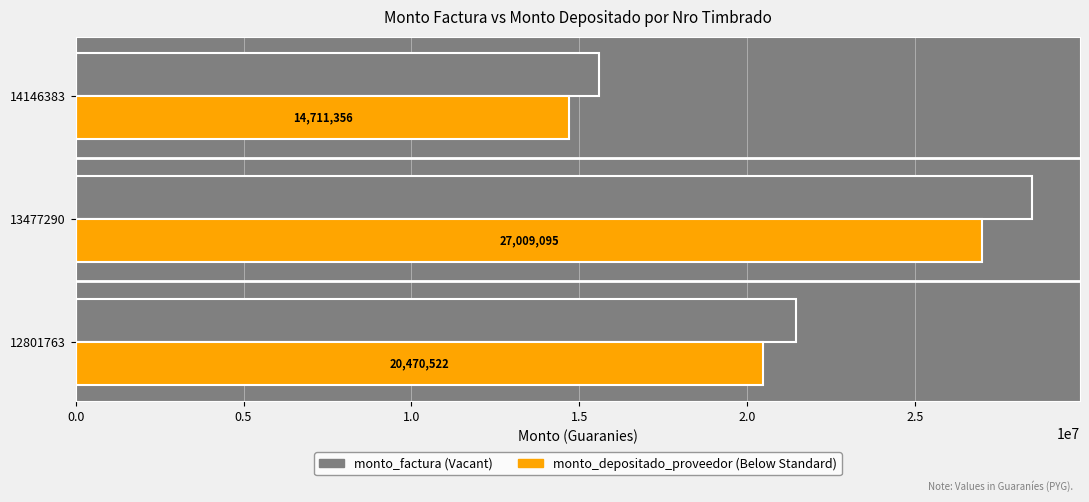

At which category is the sum across all series the highest?

13477290